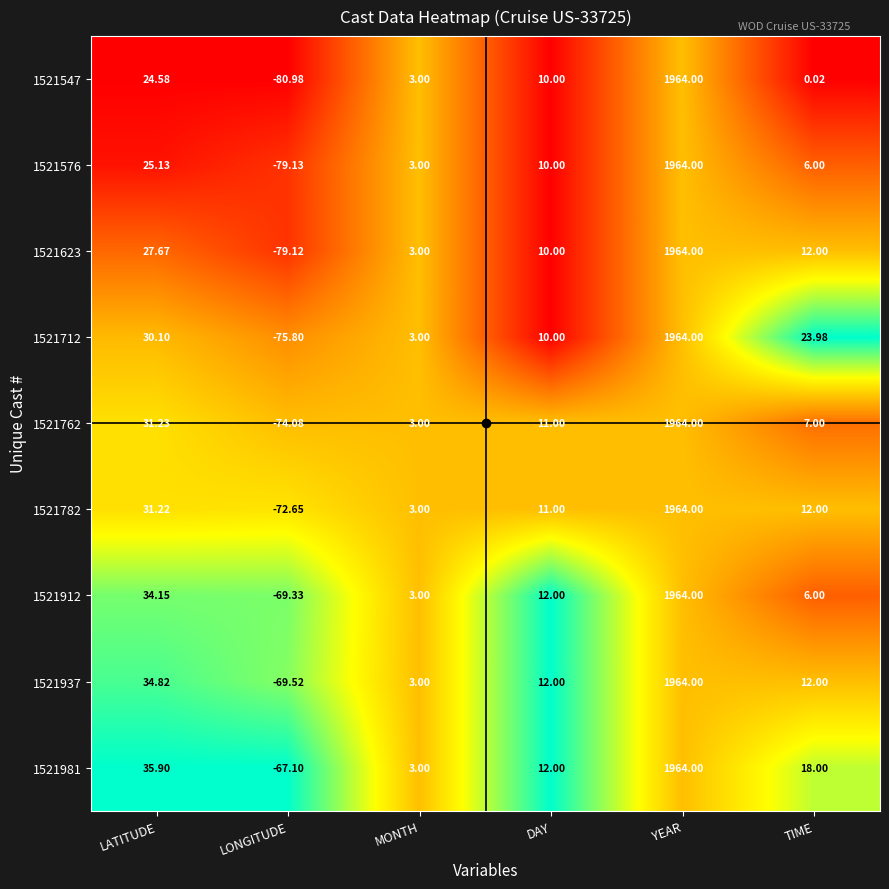

At which label does 1521712 reach its peak?

YEAR